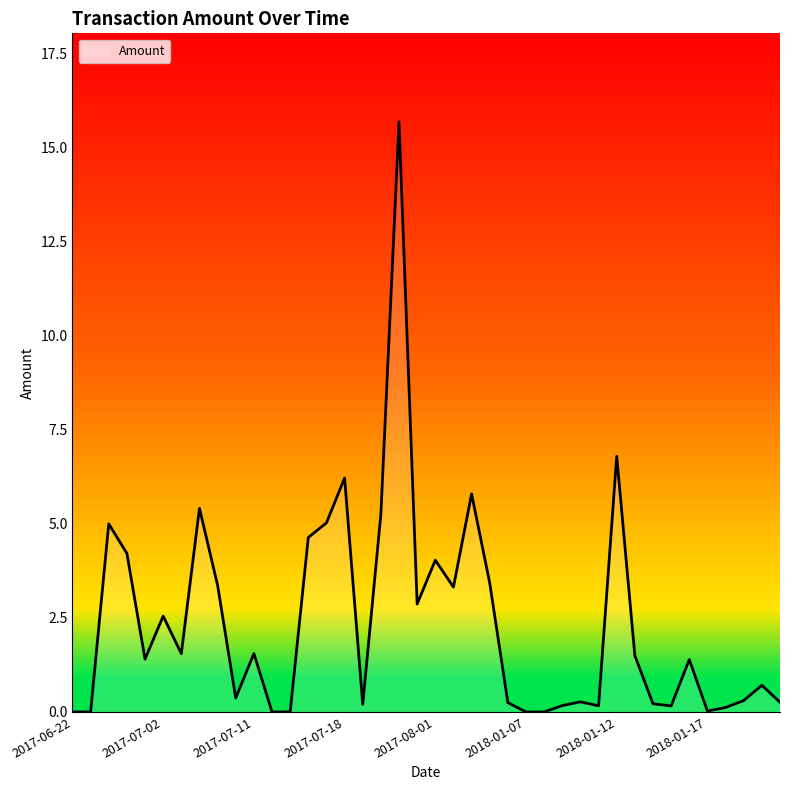

How many categories are shown in the chart?

40